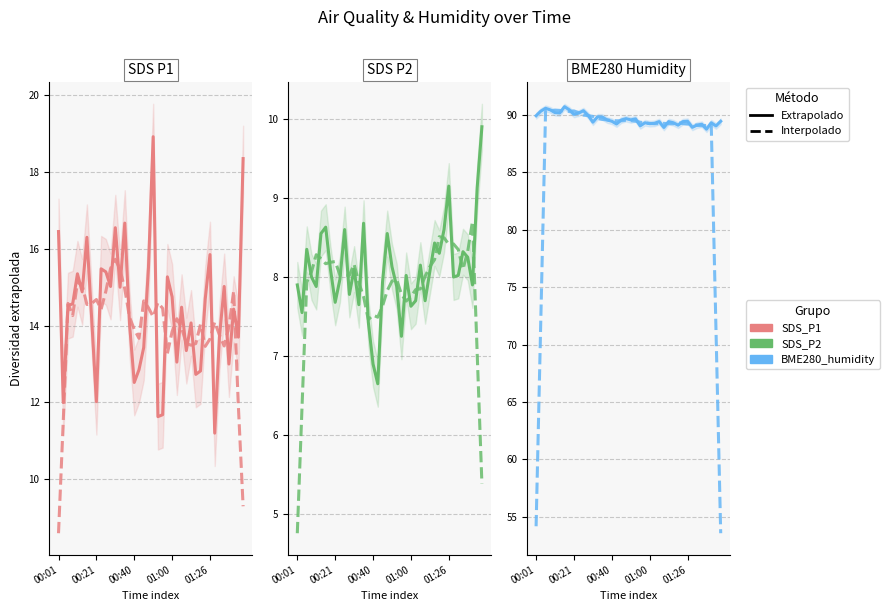

Which series ends up on top after the final intersection of Extrapolado and Interpolado?

Extrapolado